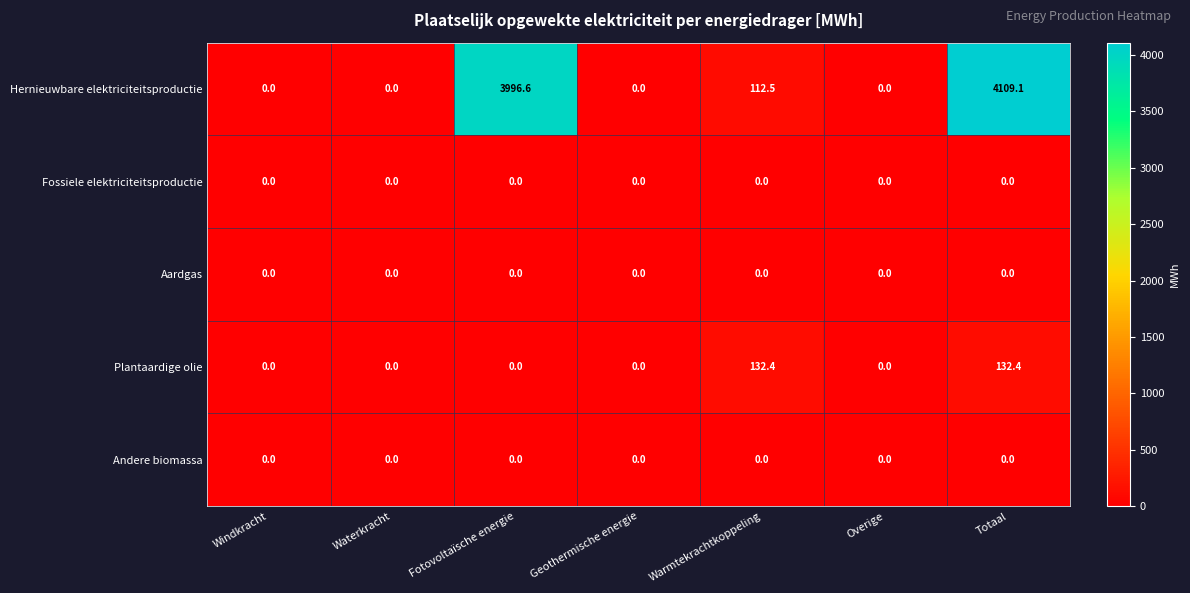

What is the difference between the highest and lowest values at Warmtekrachtkoppeling?

132.4